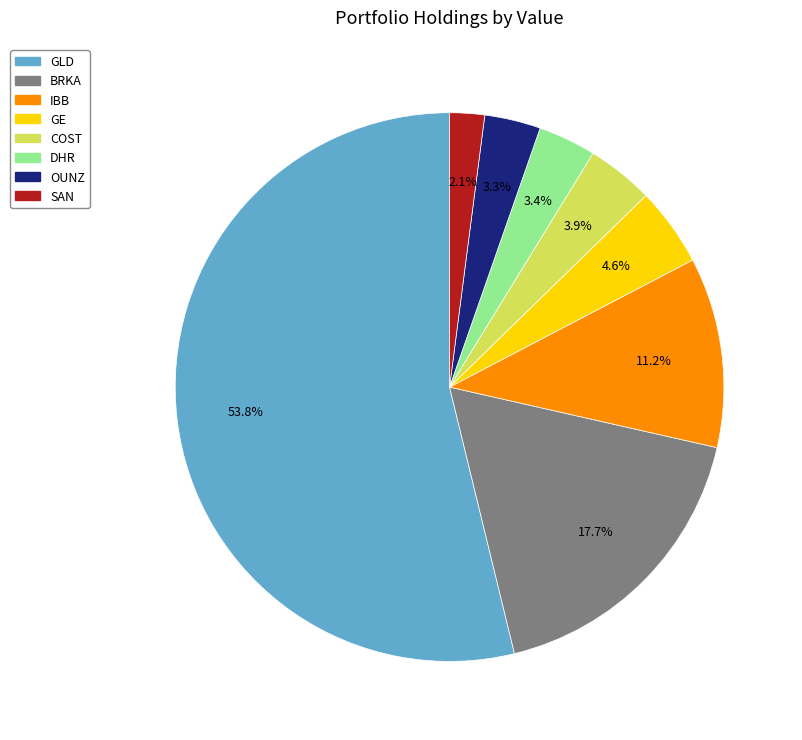

How many slices are in this pie chart?

8